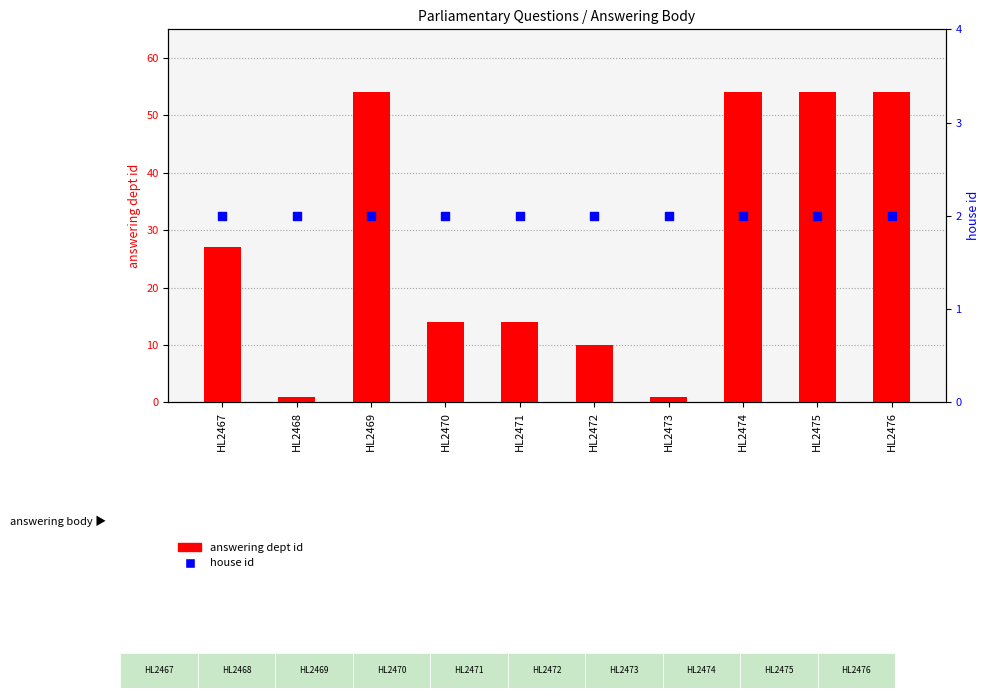

Is the value of answering dept id at HL2468 greater than the value of house id at HL2470?

No